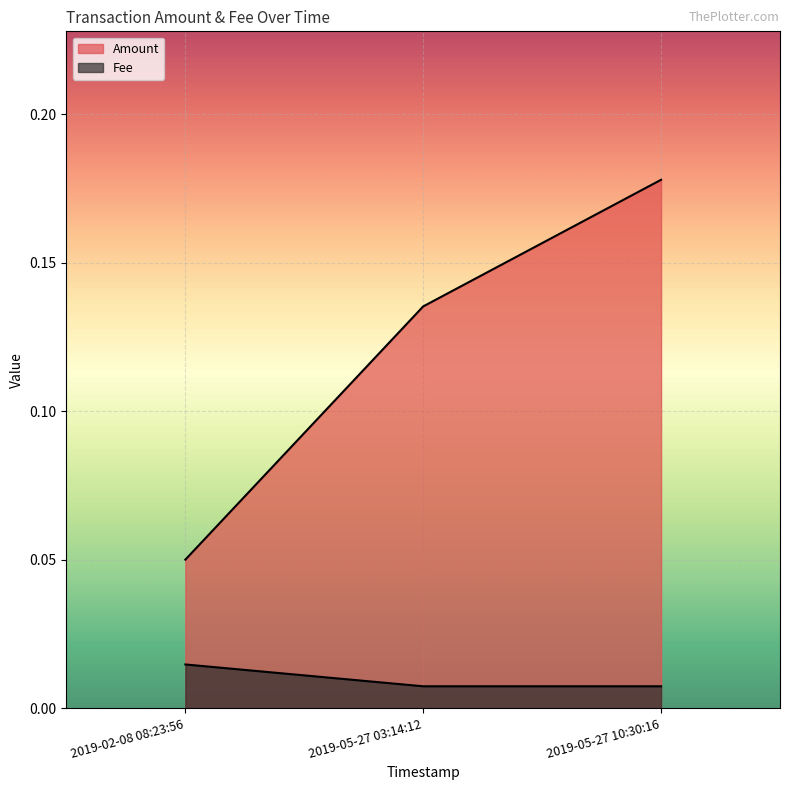

At how many categories does at least one series exceed 0?

3